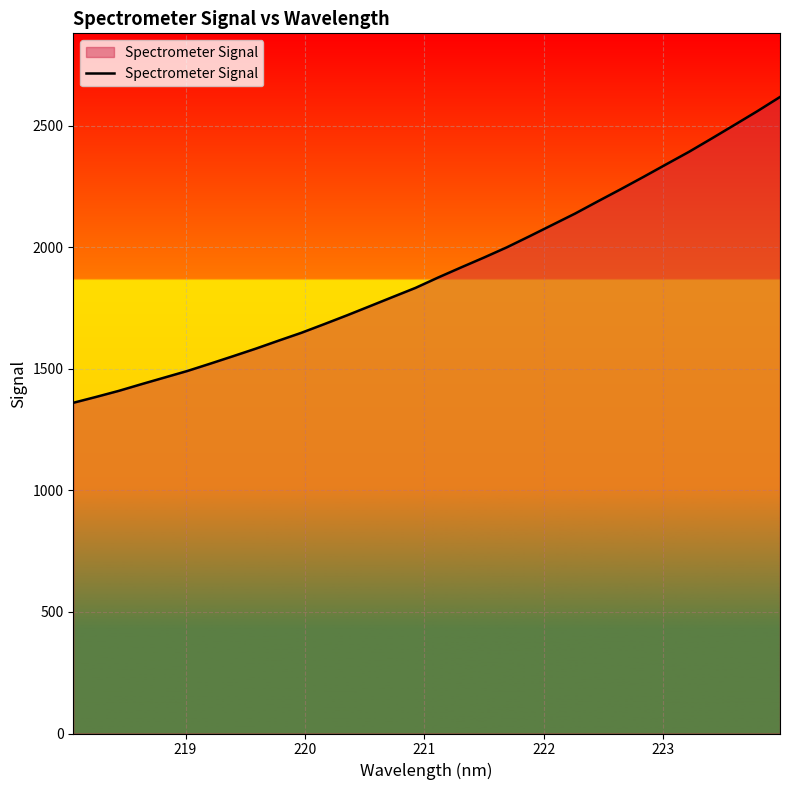

What is the difference between the maximum and minimum values?

1258.2